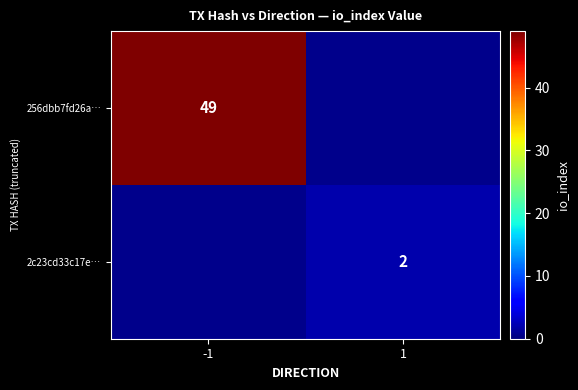

How many distinct data groups are displayed?

2